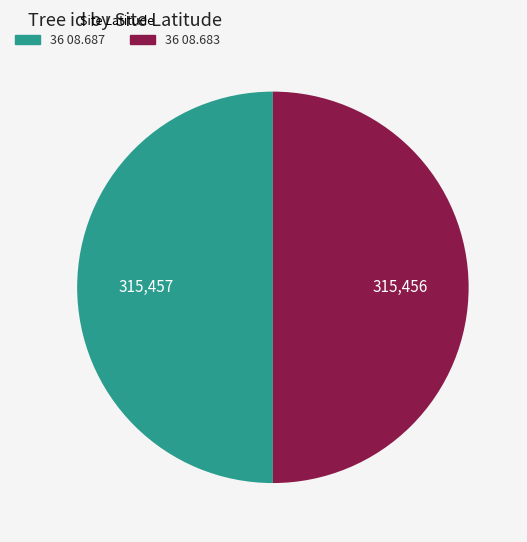

The 36 08.687 slice represents 40% of the pie. True or false?

False